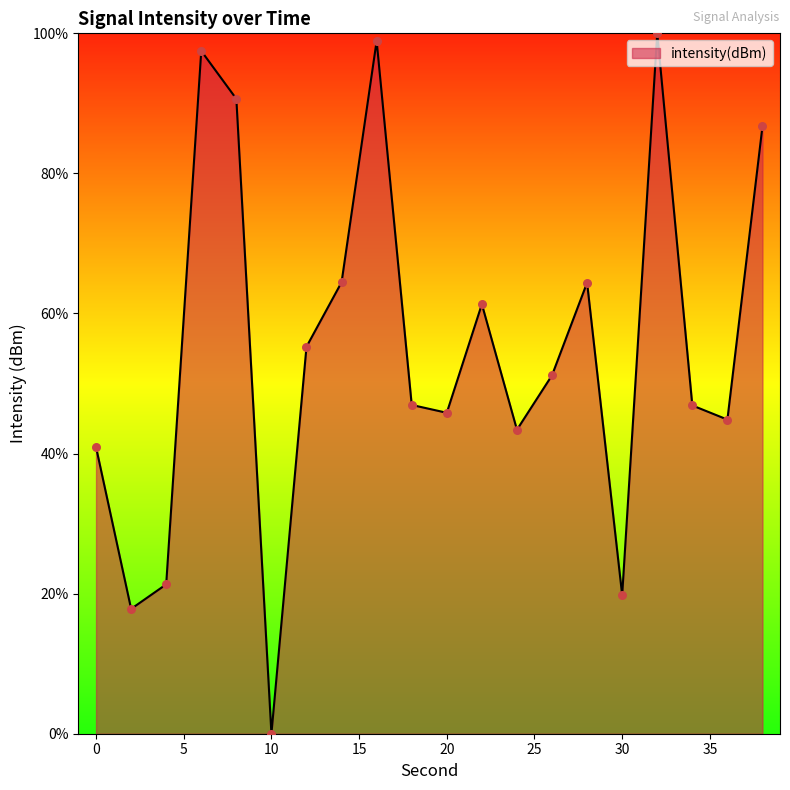

What is the difference between the maximum and minimum values?

100.0